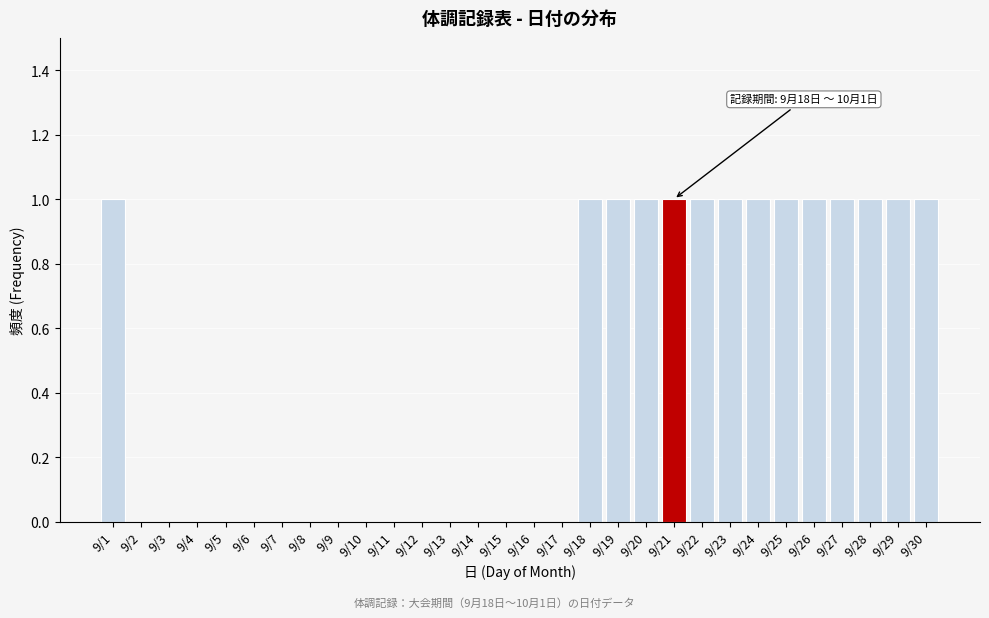

Reading right to left, transcribe all the data shown in this chart.

9/30=1	9/29=1	9/28=1	9/27=1	9/26=1	9/25=1	9/24=1	9/23=1	9/22=1	9/21=1	9/20=1	9/19=1	9/18=1	9/17=0	9/16=0	9/15=0	9/14=0	9/13=0	9/12=0	9/11=0	9/10=0	9/9=0	9/8=0	9/7=0	9/6=0	9/5=0	9/4=0	9/3=0	9/2=0	9/1=1